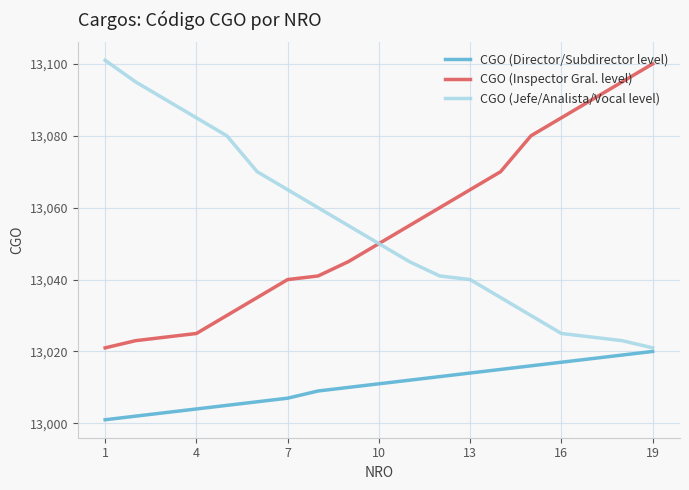

Count the number of data series in this chart.

3